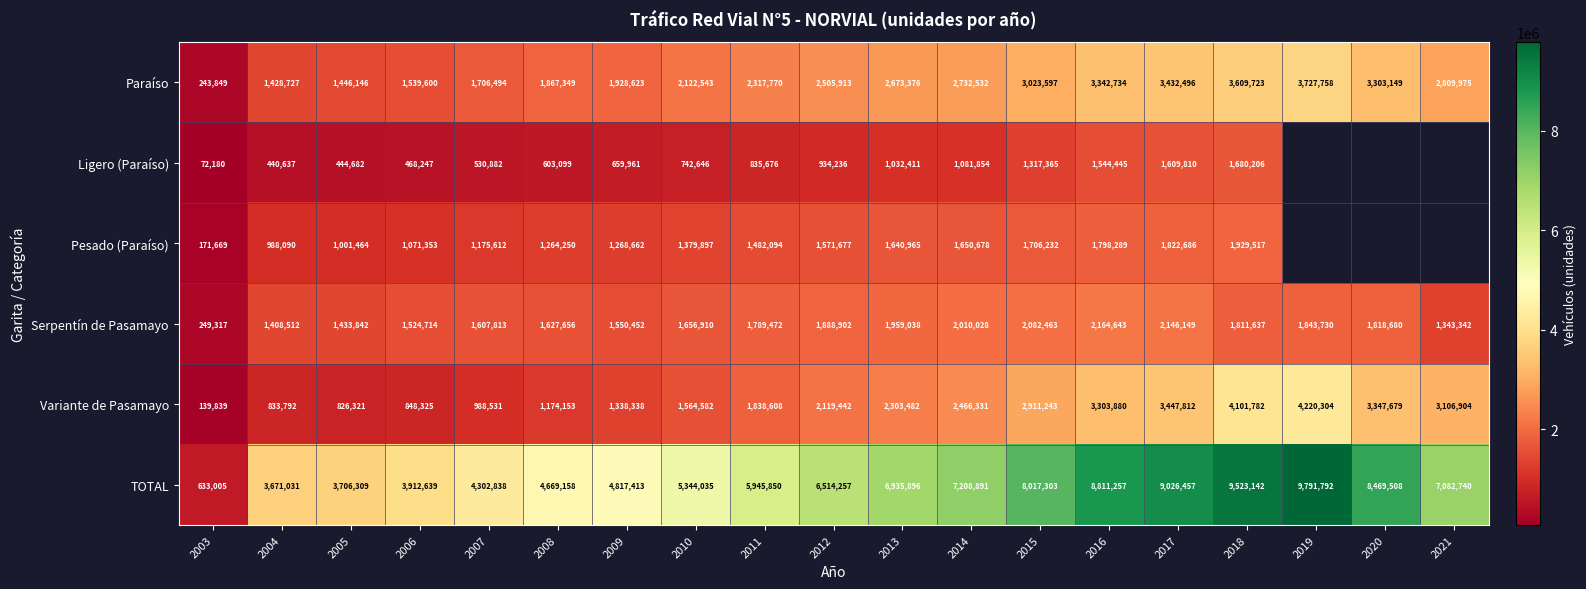

Is the value of TOTAL at 2006 greater than the value of Ligero (Paraíso) at 2013?

Yes